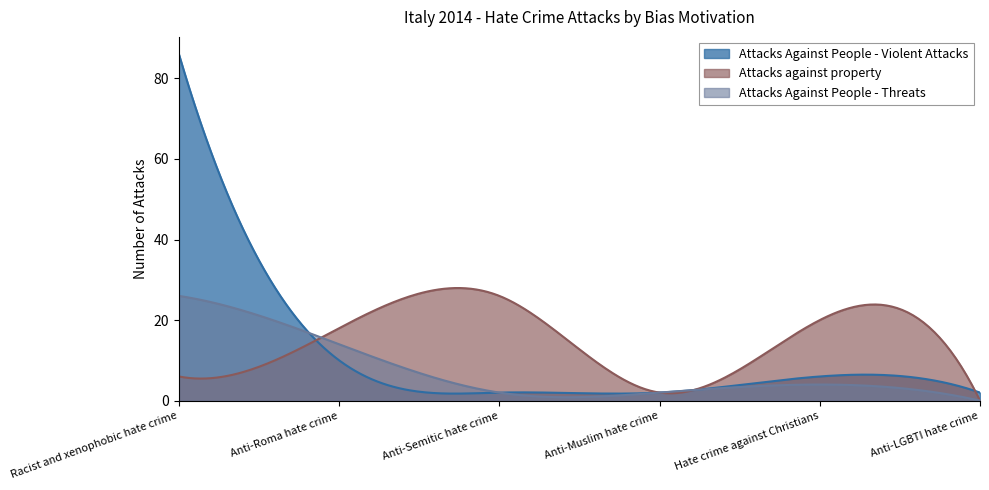

At which label does Attacks Against People - Violent Attacks first exceed 6?

Racist and xenophobic hate crime